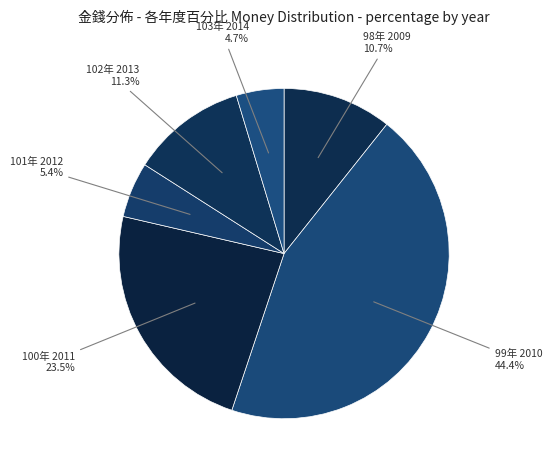

Rank the categories by value from highest to lowest.

99年 2010, 100年 2011, 102年 2013, 98年 2009, 101年 2012, 103年 2014